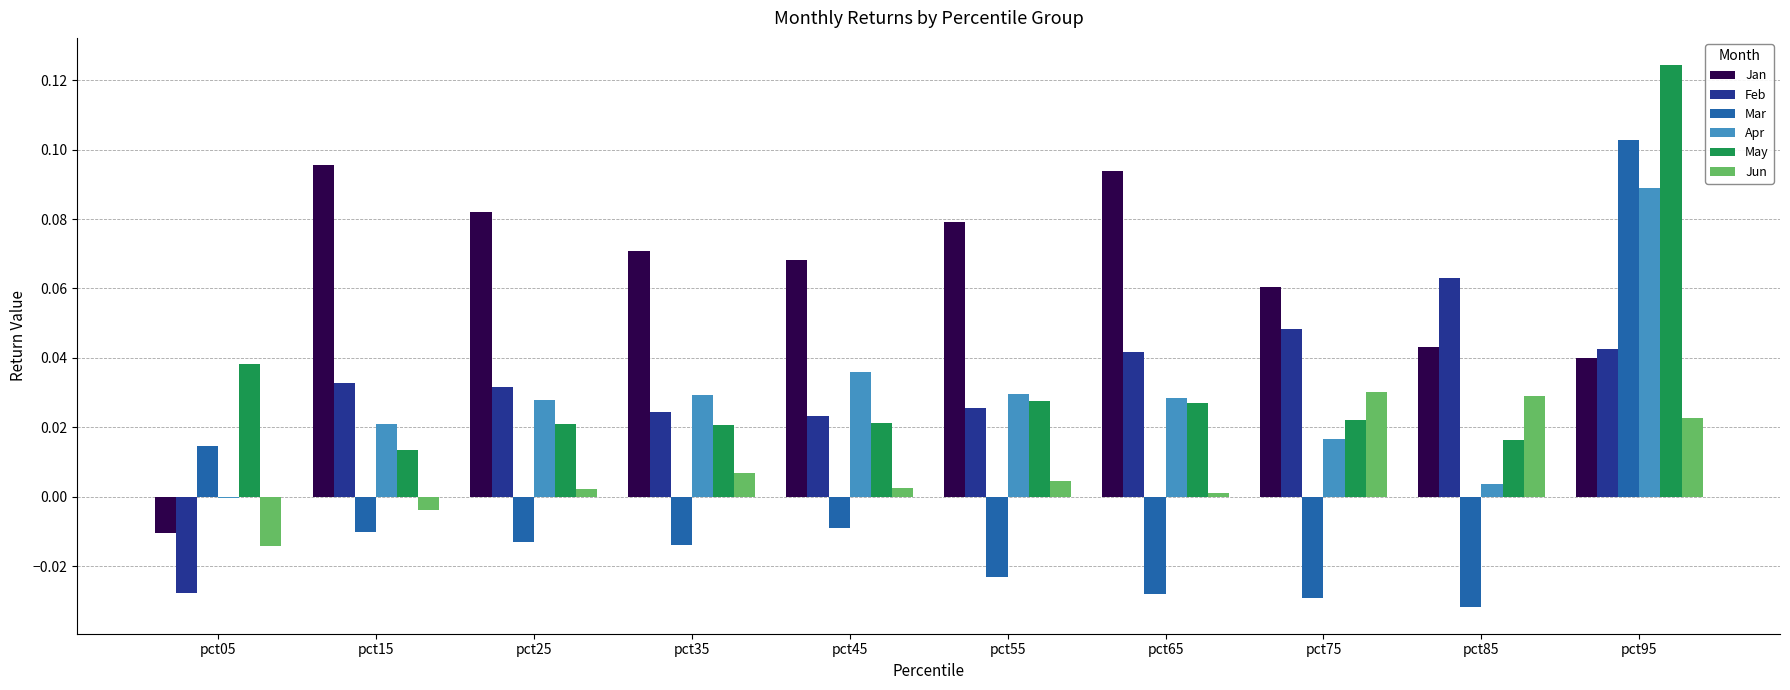

True or false: Feb has a value of 0.1 at pct75.

False